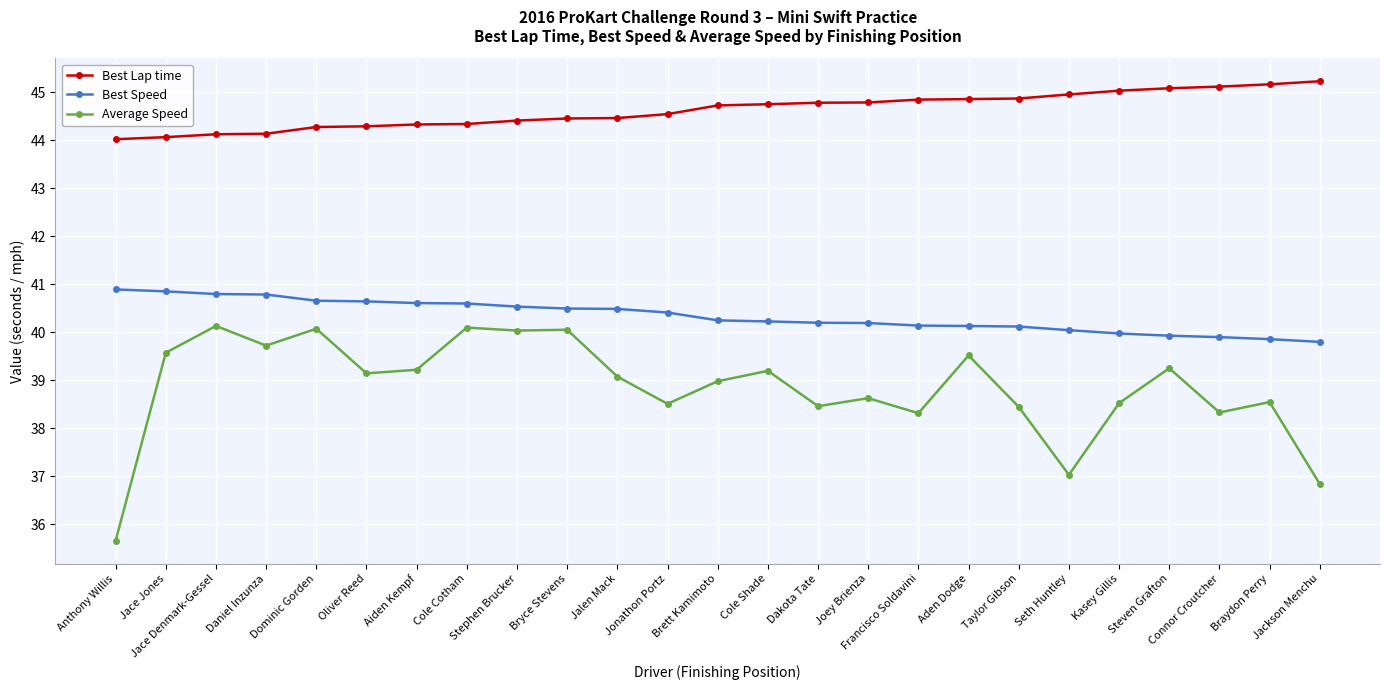

List the series in order of their overall mean, lowest first.

Average Speed, Best Speed, Best Lap time